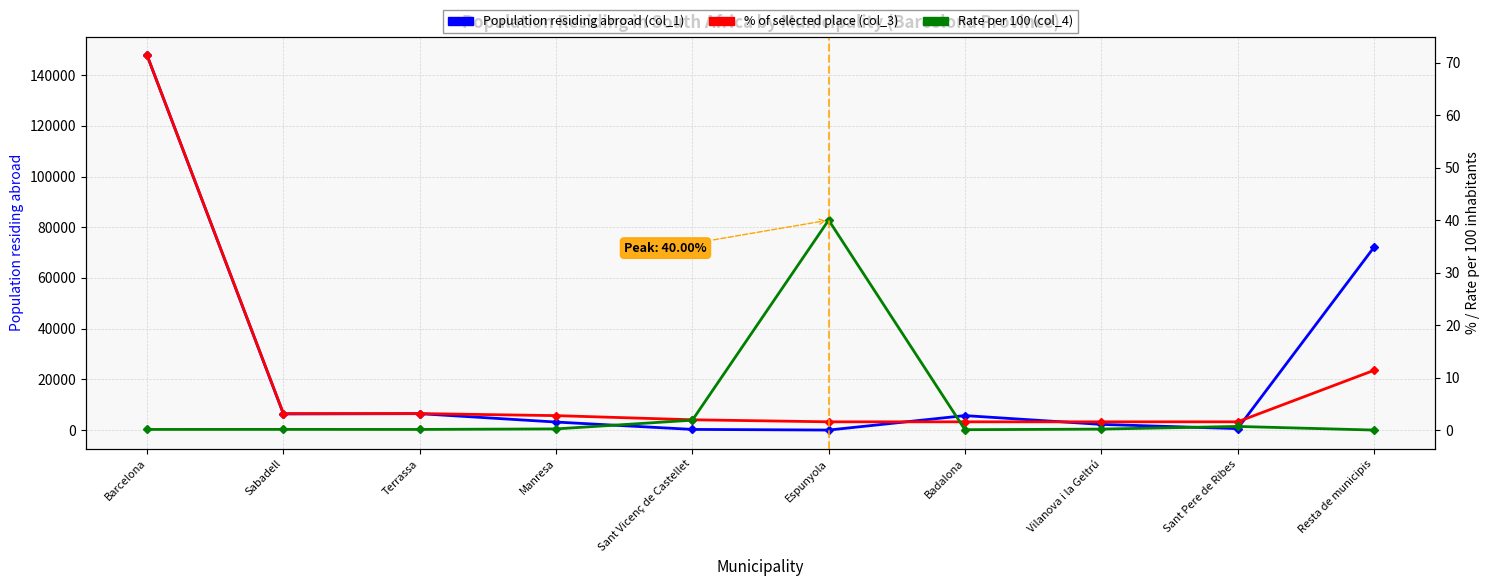

What is the sum of the Rate per 100 (col_4) values at Sabadell and Manresa?

0.3